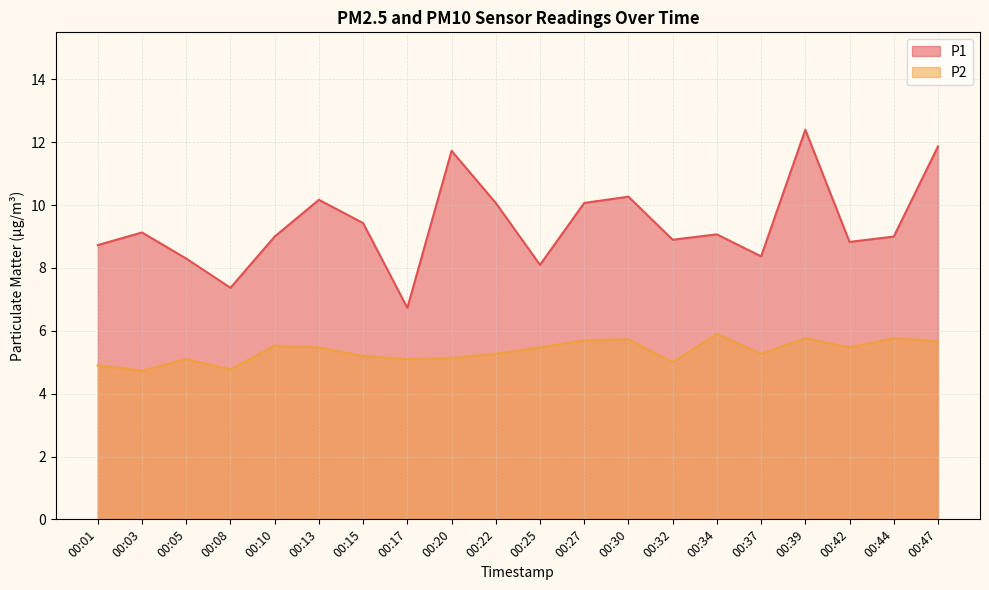

True or false: P1 has more than 1 points higher than both neighbors.

True